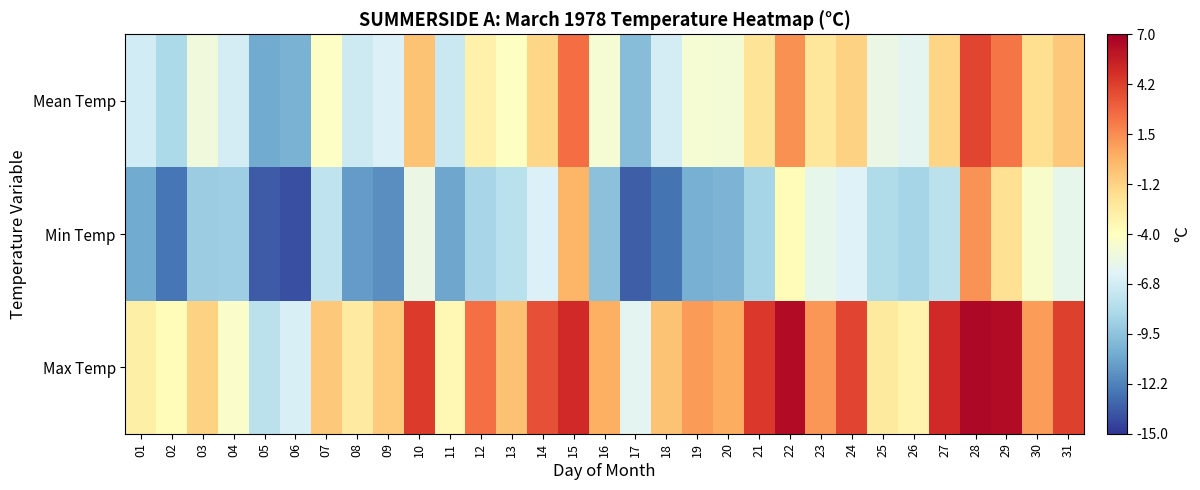

Rank the series at 18 from highest to lowest value.

Max Temp, Mean Temp, Min Temp